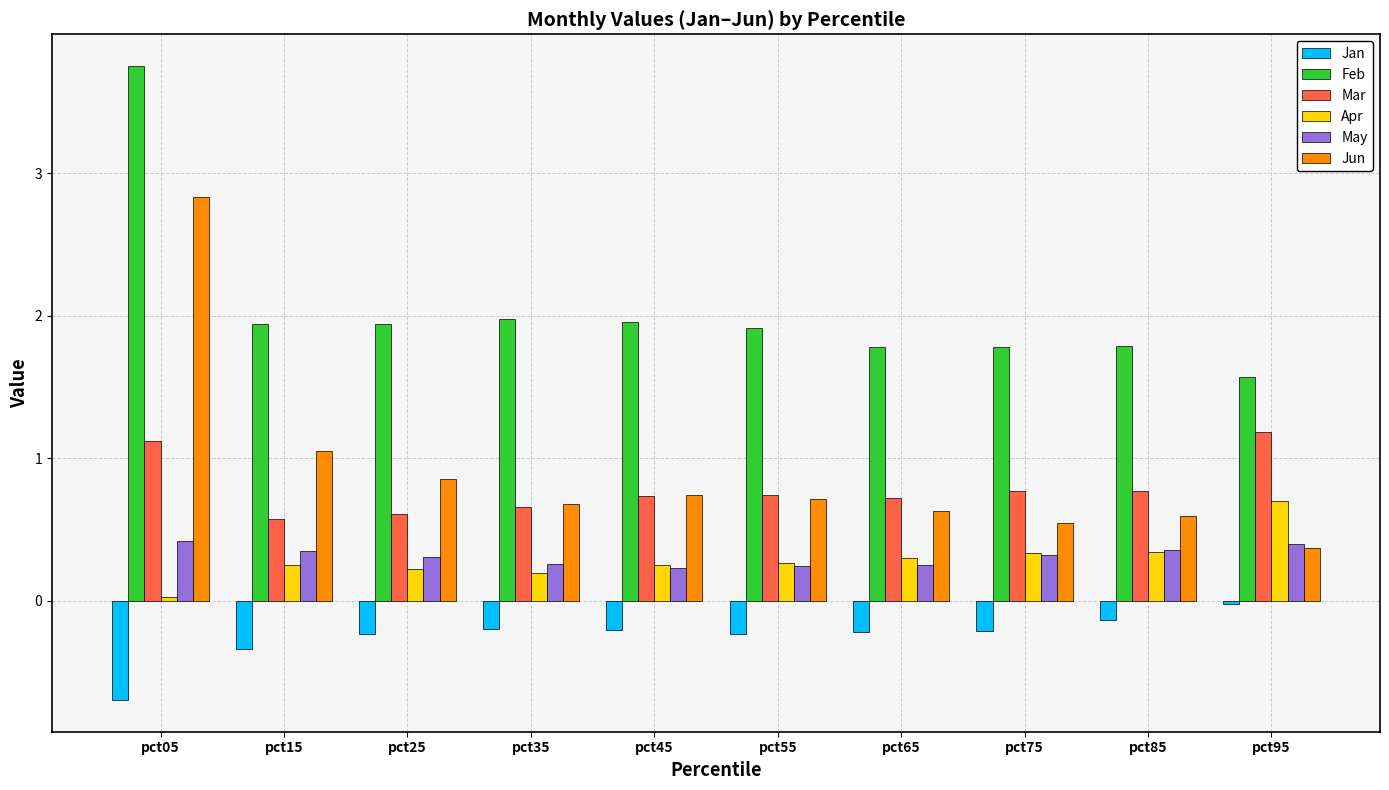

At which category is the sum across all series the highest?

pct05